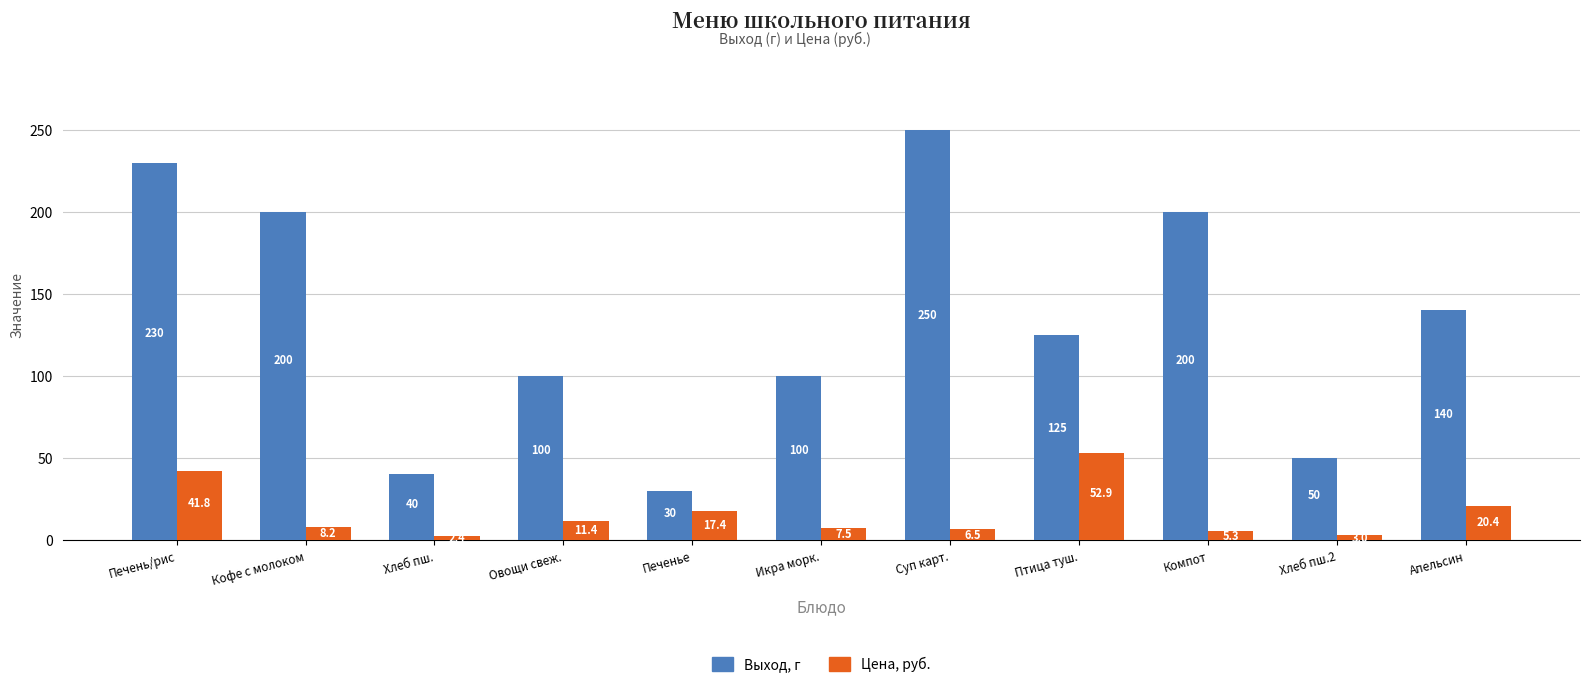

Which category has the lowest value in the Выход, г series?

Печенье